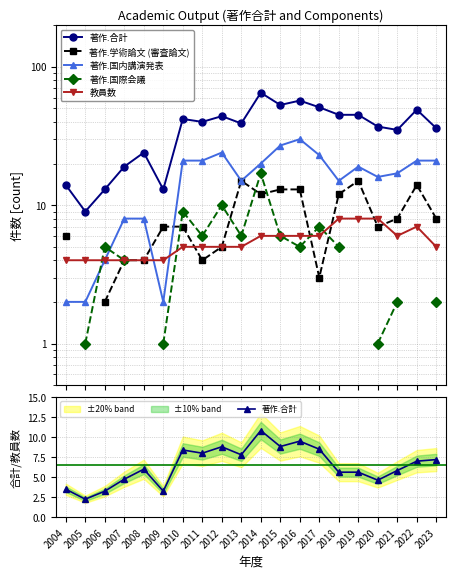

True or false: 著作.合計 has more than 2 interior local peaks.

True